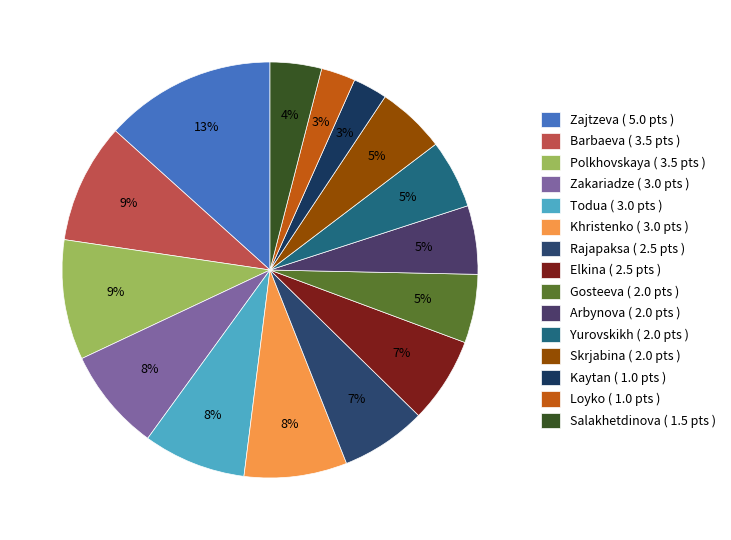

To the nearest percent, what is the average slice percentage?

7%